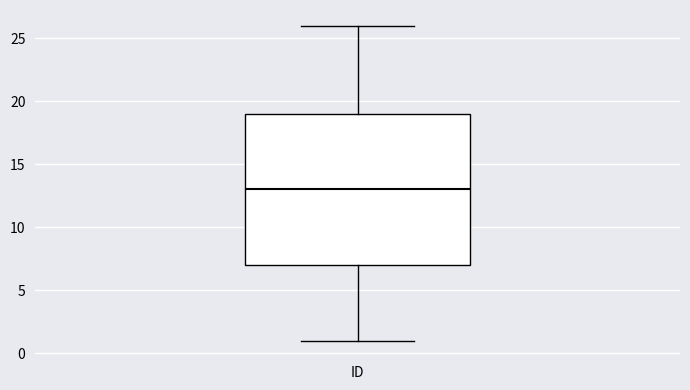

Read this box plot against the y-axis: the position of the median line, the range covered by the box, and the ends of both whiskers. The values are not printed on the chart, so give them approximately, as read against the axis.

median 13, box 7 to 19, whiskers 1 to 26